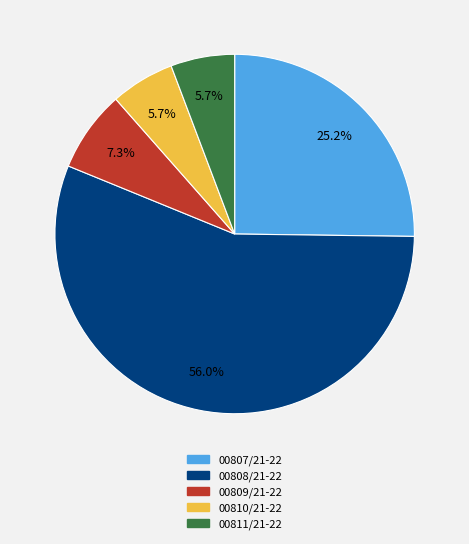

True or false: 00807/21-22 accounts for 25% of the total.

True